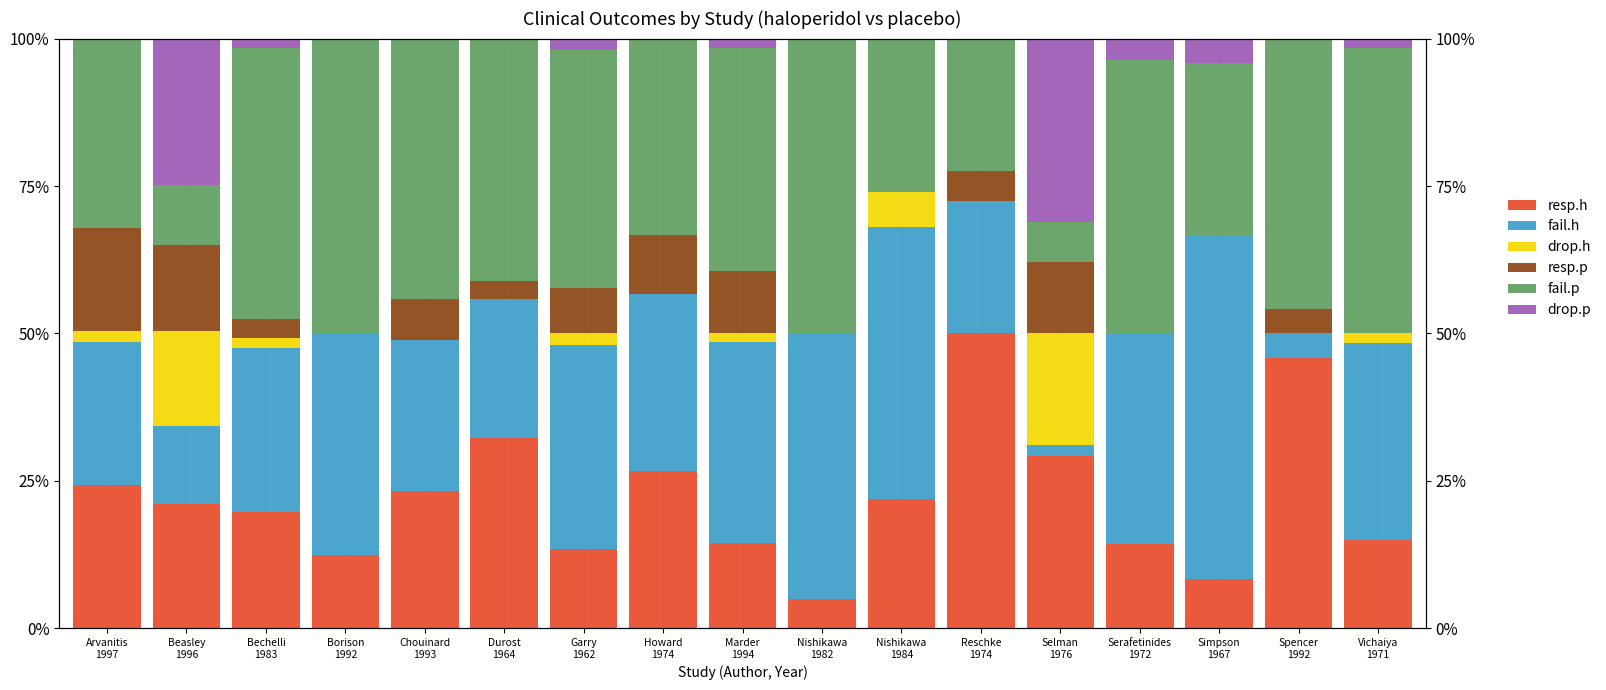

List the series in order of their peak value, lowest first.

resp.p, drop.h, drop.p, resp.h, fail.p, fail.h